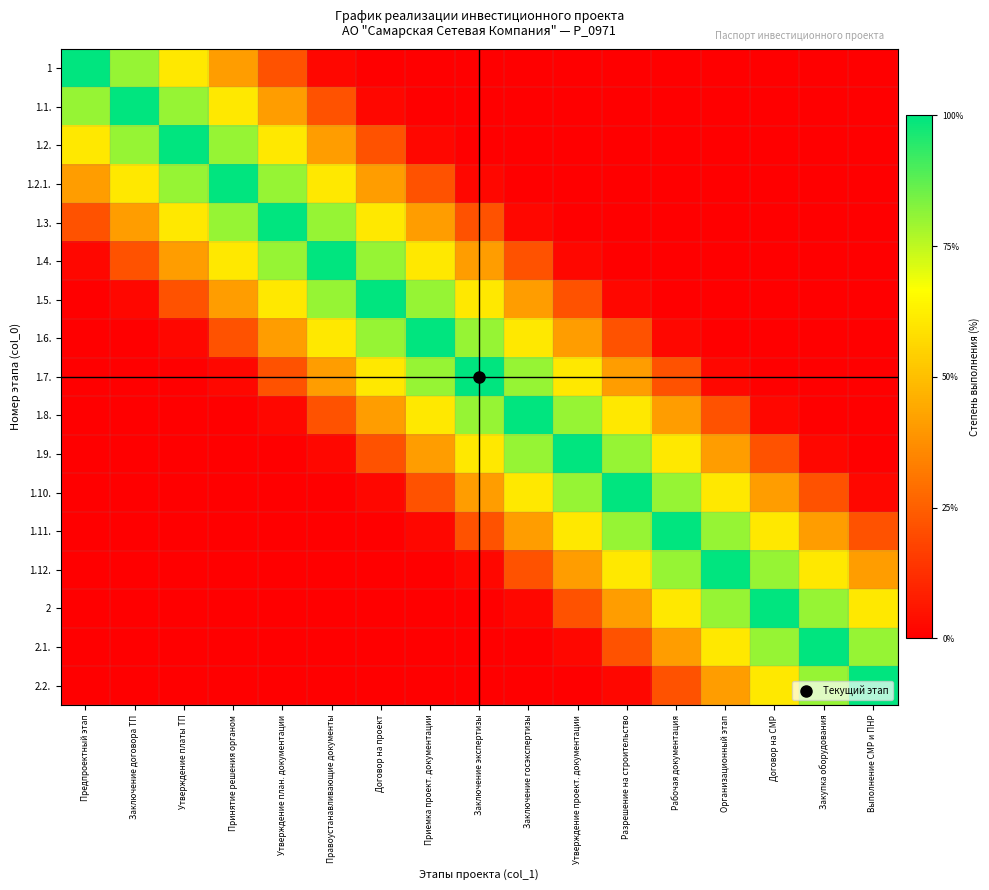

How many categories are shown in the chart?

17